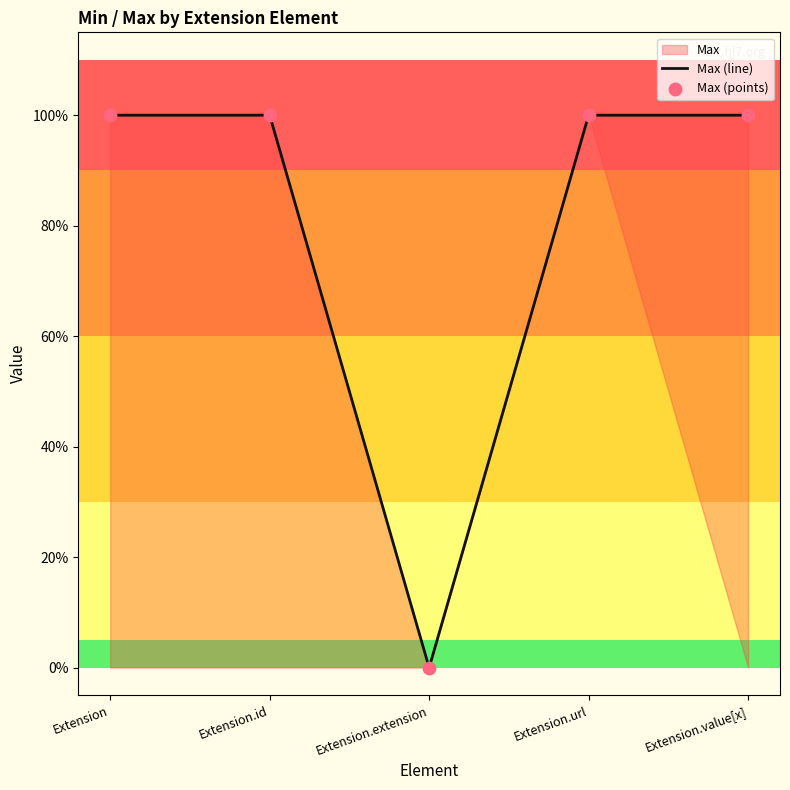

Does the chart have visible grid lines?

No